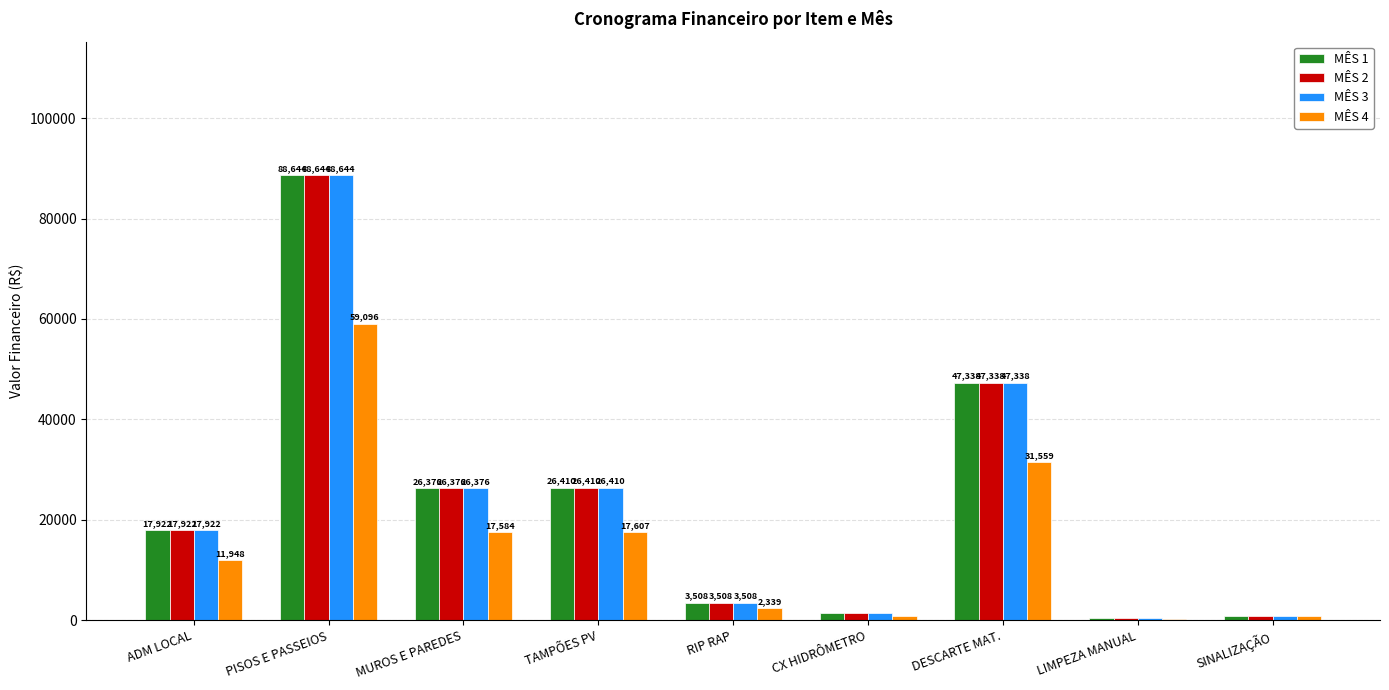

At which category is the sum across all series the highest?

PISOS E PASSEIOS